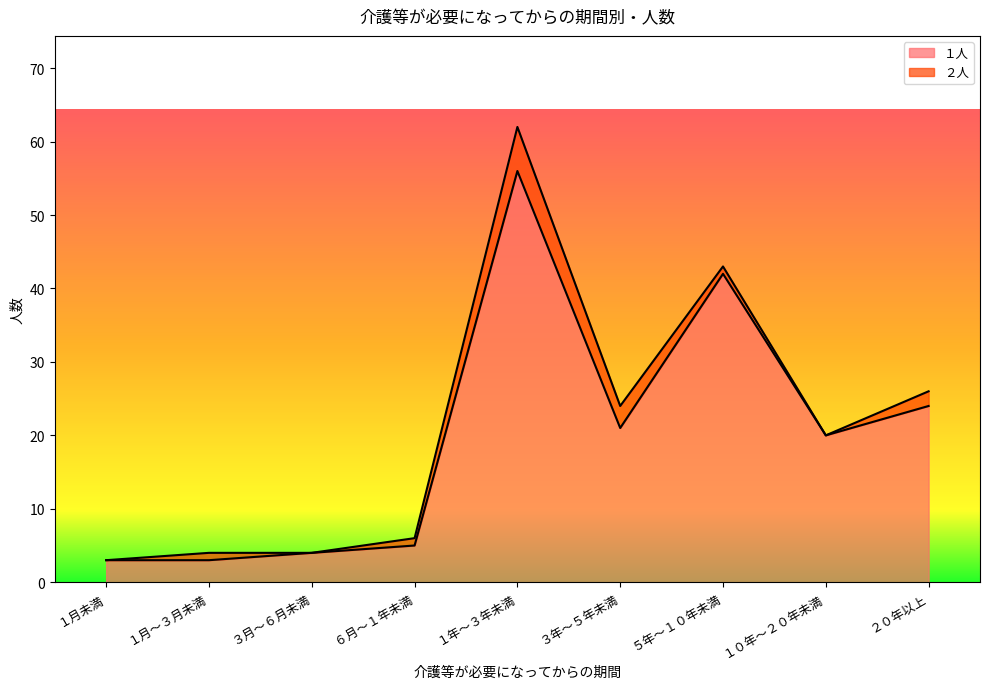

What is the smallest value displayed?

3